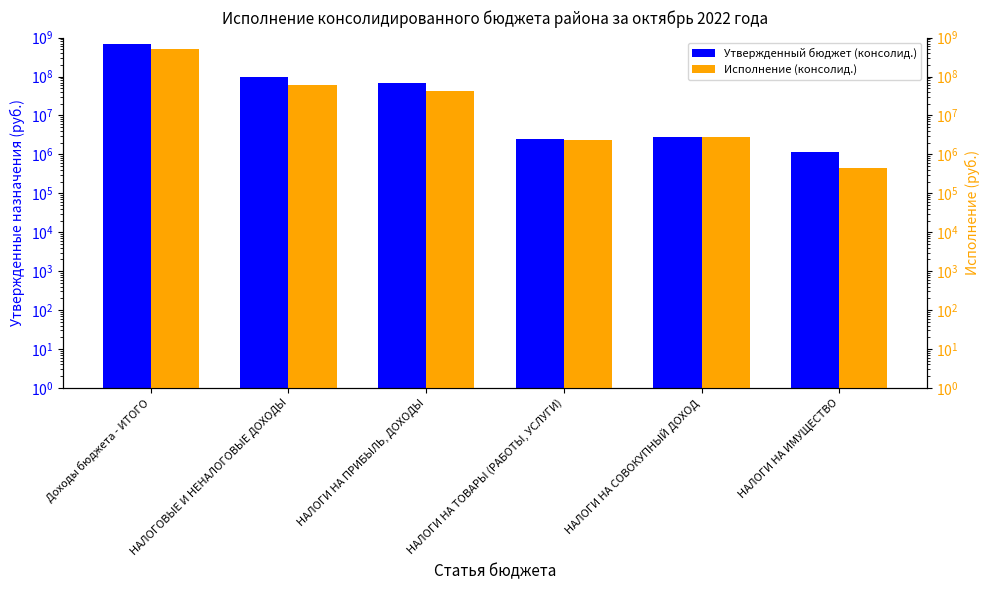

The Исполнение (консолид.) series shows 2325372.4 at НАЛОГИ НА ТОВАРЫ (РАБОТЫ, УСЛУГИ). True or false?

True